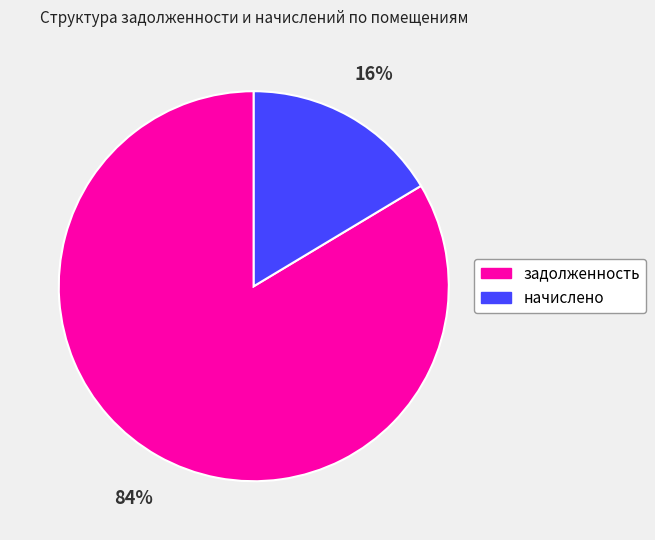

What is the smallest slice in the pie chart?

начислено